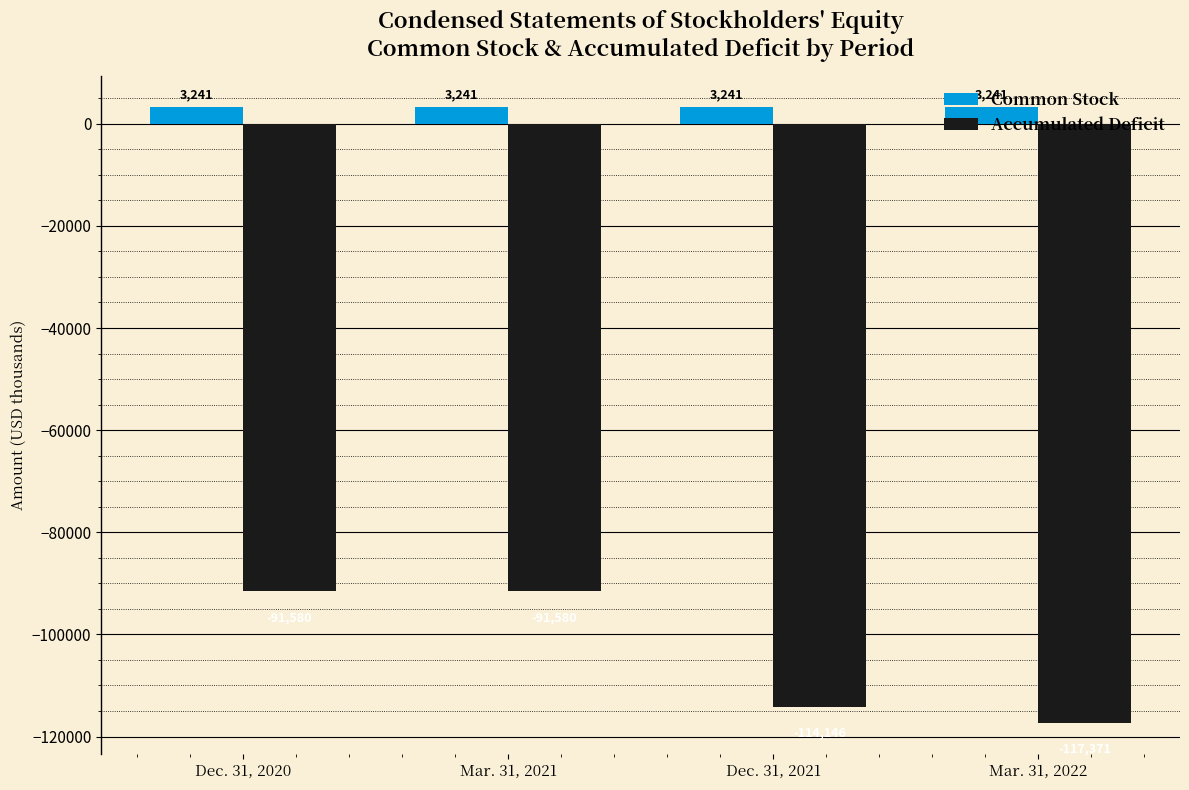

What is the sum of all Accumulated Deficit values?

-414677